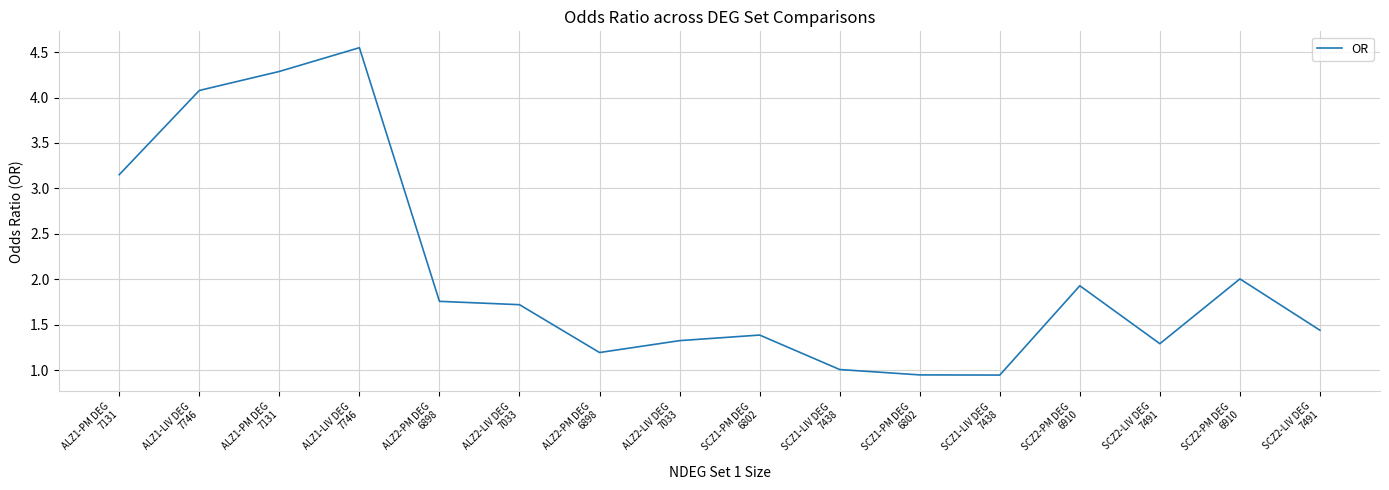

Approximately how many times larger is the value at SCZ1-PM DEG
6802 compared to SCZ2-PM DEG
6910?

0.5